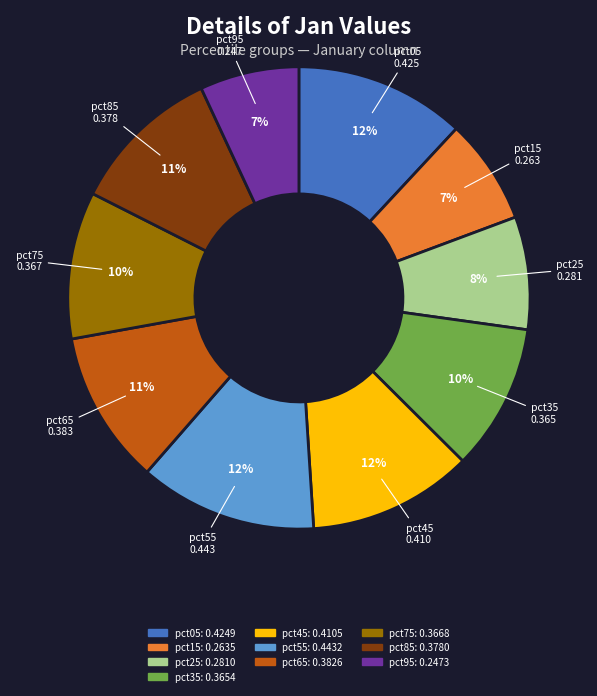

Between pct65 and pct15, which is larger?

pct65